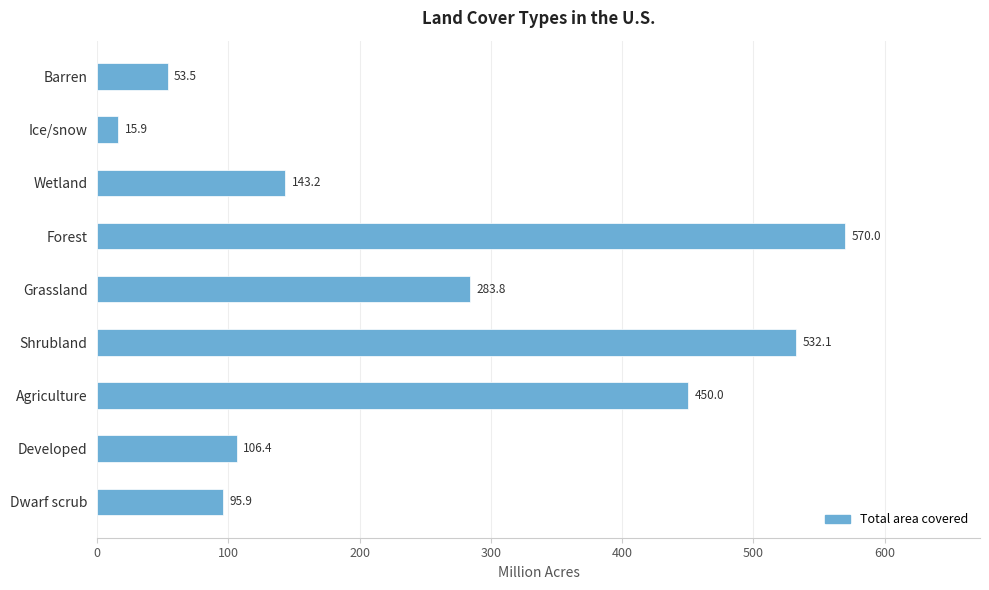

Reading bottom to top, list all the values displayed in this chart.

Dwarf scrub=95.9	Developed=106.4	Agriculture=450.0	Shrubland=532.1	Grassland=283.8	Forest=570.0	Wetland=143.2	Ice/snow=15.9	Barren=53.5